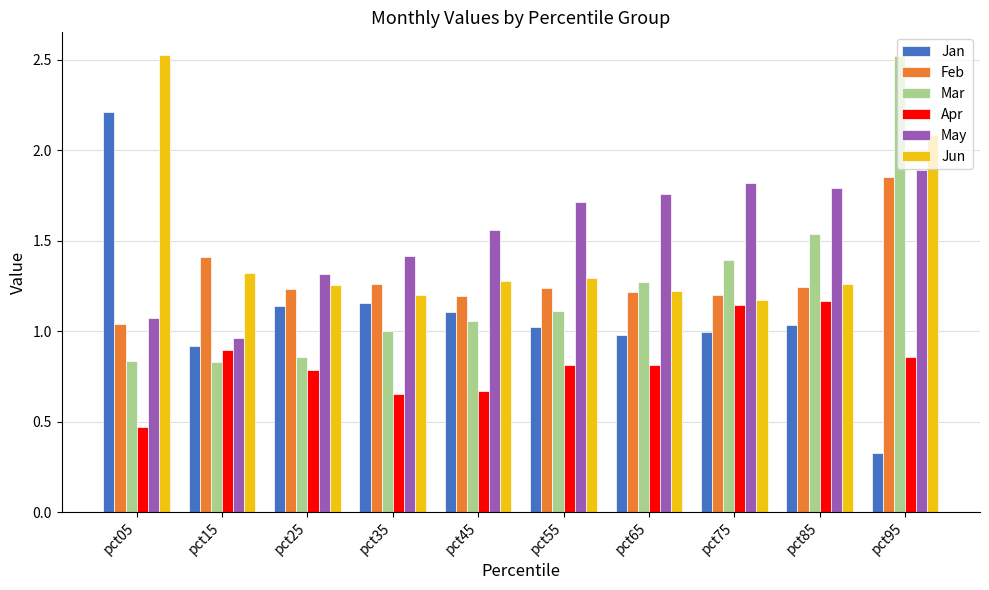

The value of Jan at pct45 is 0.3. True or false?

False